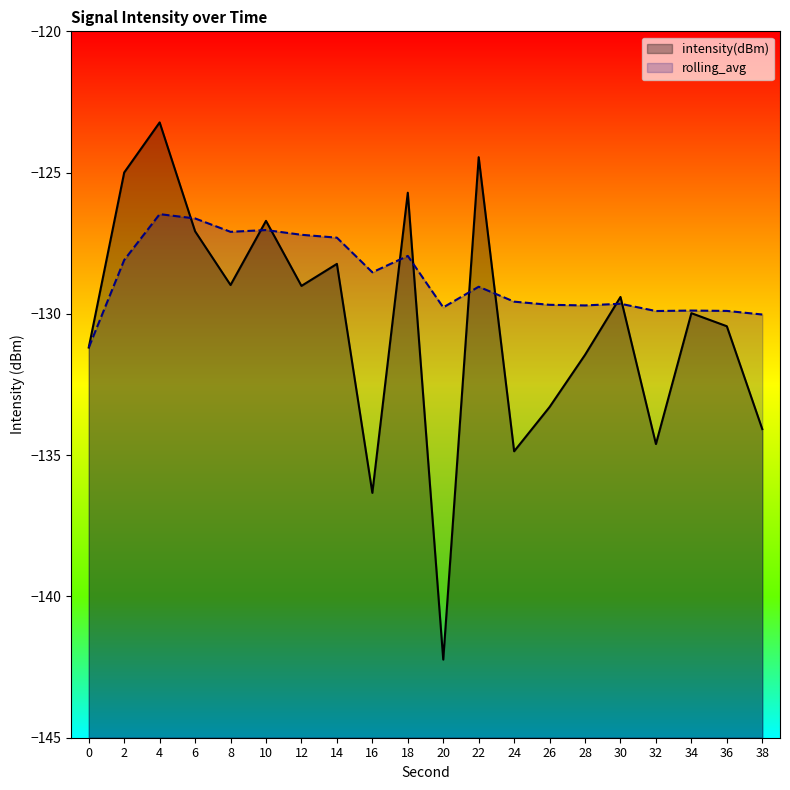

Which category has the lowest value across all series?

20